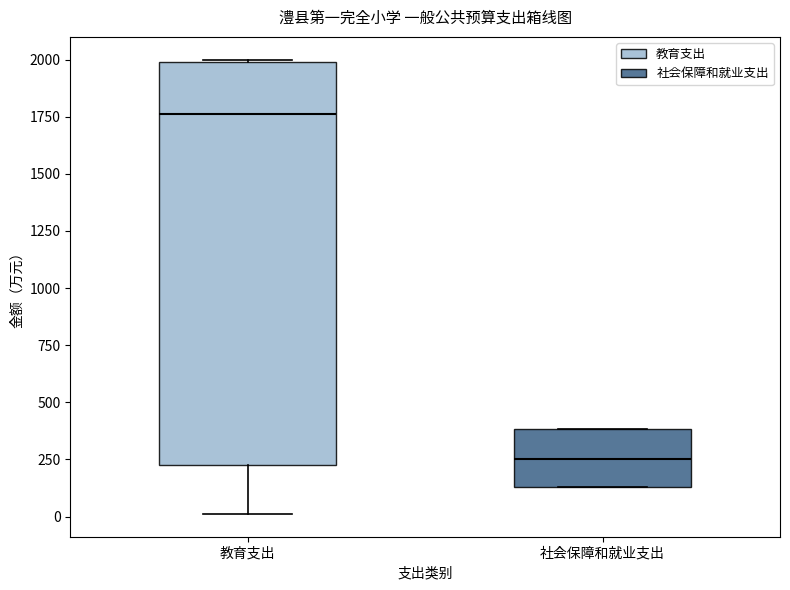

Where is the lower edge of the box for 教育支出 on the y-axis? The values are not printed on the chart, so give them approximately, as read against the axis.

250